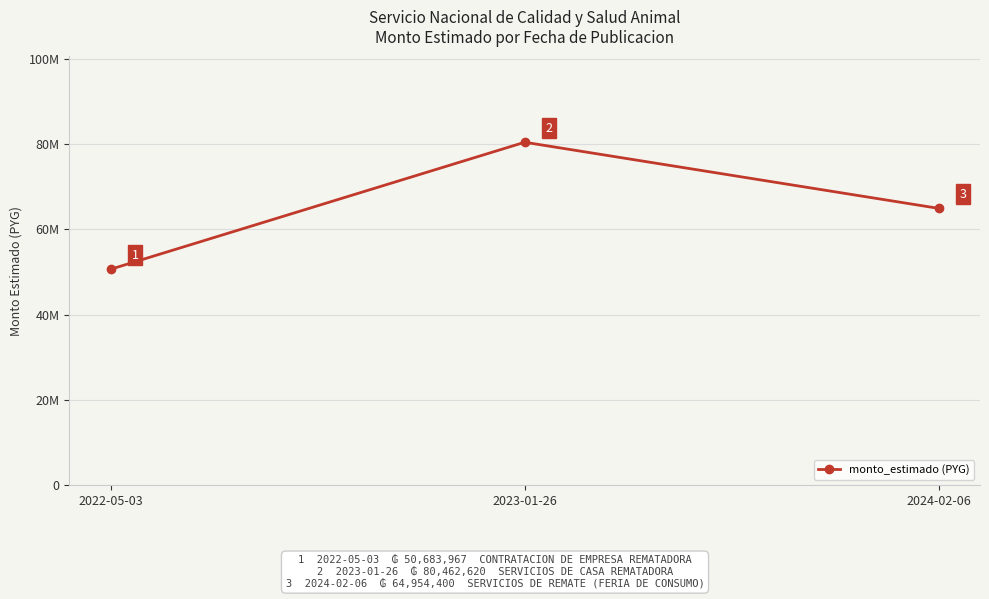

What is the value of the 3rd point from the left?

64954400